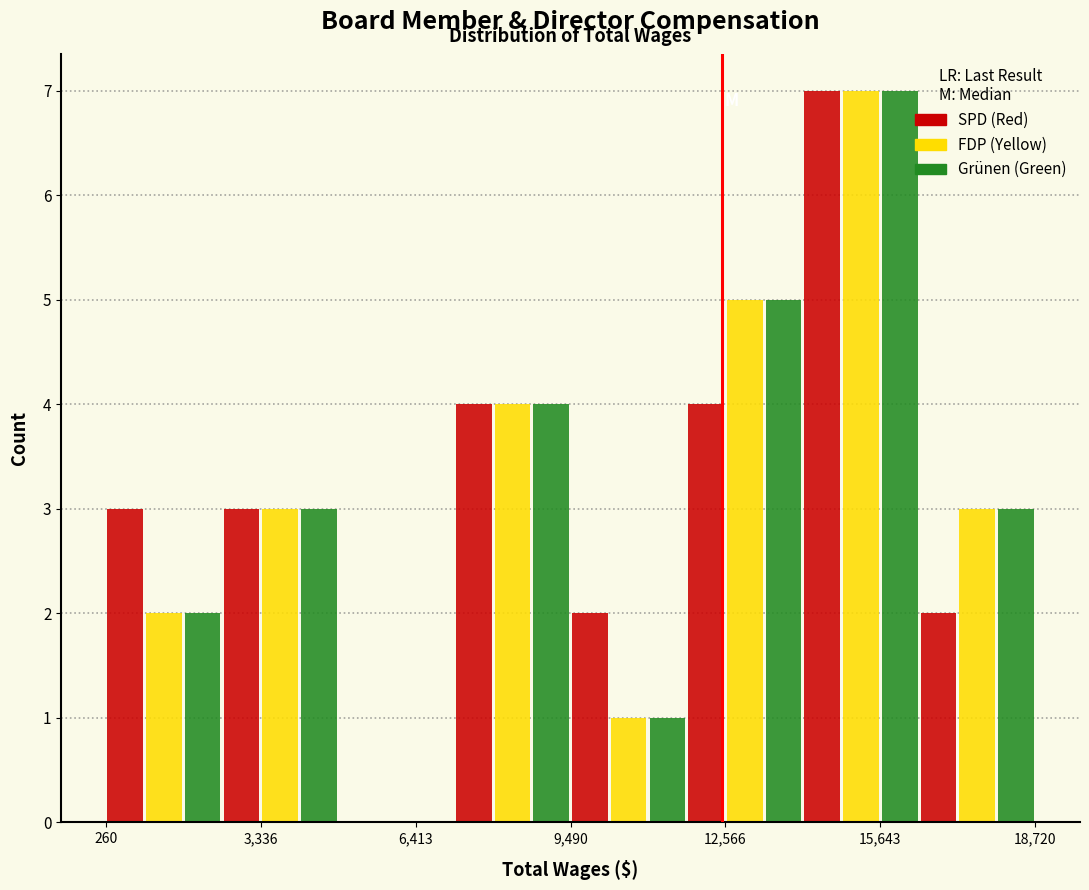

Reading left to right, transcribe this chart: for each range on the x-axis, give the height of each series' bar. Neither the bar edges nor the heights are printed on the chart, so give them approximately, as read against the axes.

500 to 2500: SPD (Red)=3	FDP (Yellow)=2	Grünen (Green)=2
2500 to 5000: SPD (Red)=3	FDP (Yellow)=3	Grünen (Green)=3
5000 to 7000: SPD (Red)=0	FDP (Yellow)=0	Grünen (Green)=0
7000 to 9500: SPD (Red)=4	FDP (Yellow)=4	Grünen (Green)=4
9500 to 12000: SPD (Red)=2	FDP (Yellow)=1	Grünen (Green)=1
12000 to 14000: SPD (Red)=4	FDP (Yellow)=5	Grünen (Green)=5
14000 to 16500: SPD (Red)=7	FDP (Yellow)=7	Grünen (Green)=7
16500 to 18500: SPD (Red)=2	FDP (Yellow)=3	Grünen (Green)=3